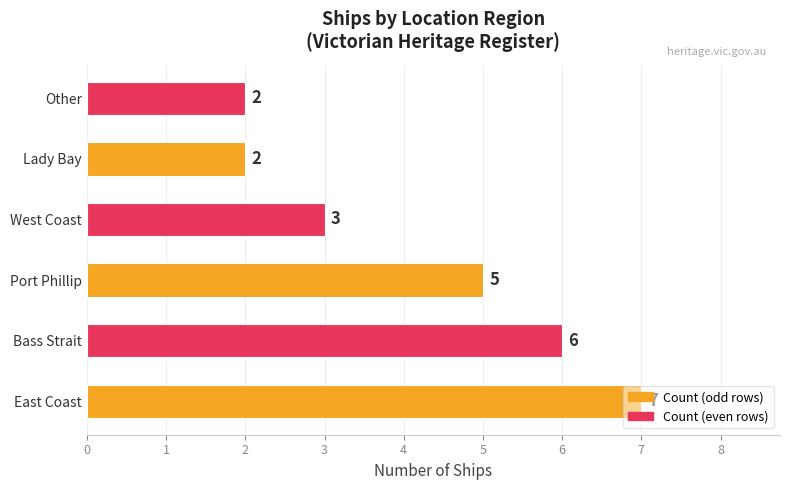

Does the chart contain any negative values?

No